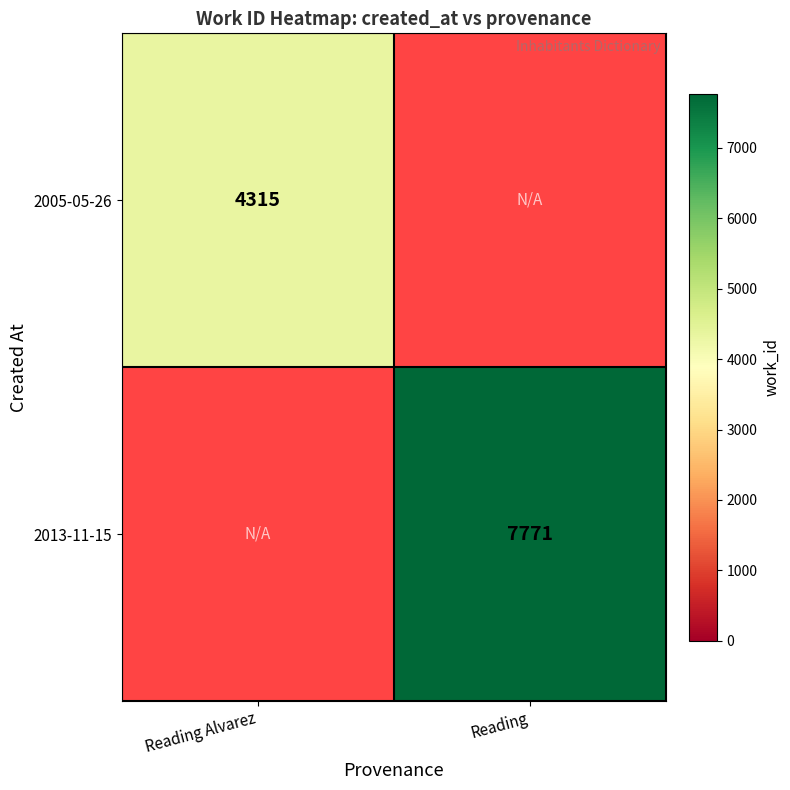

The value of 2013-11-15 at Reading is 4029. True or false?

False